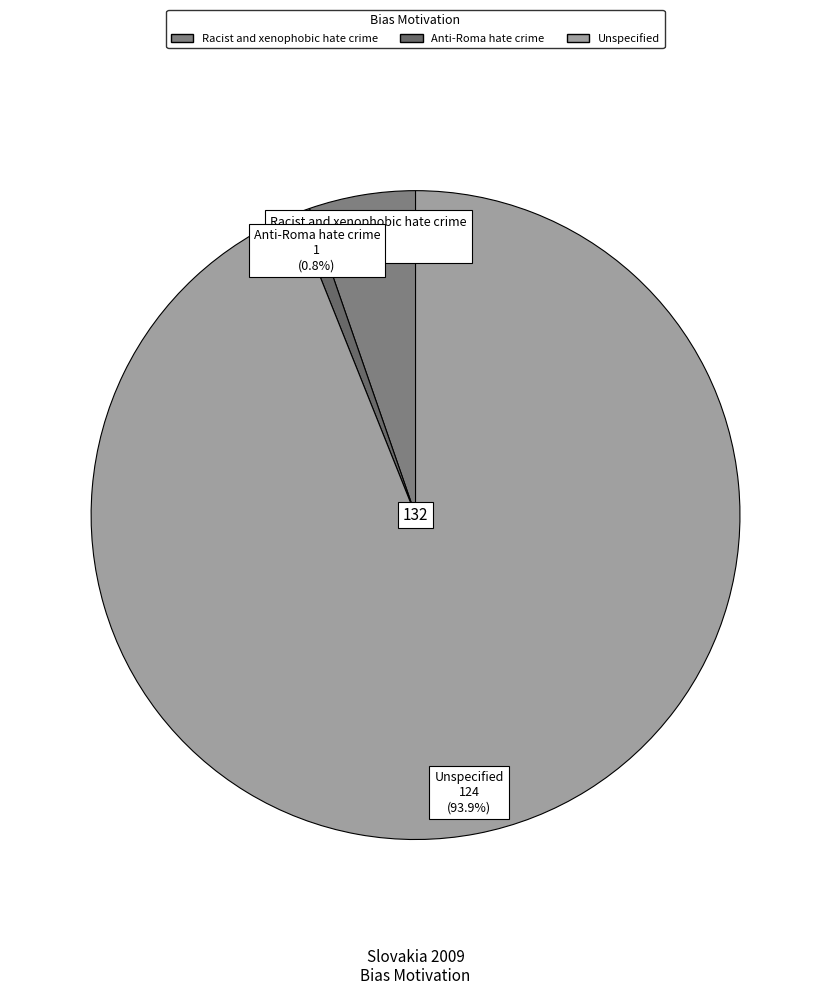

To the nearest percent, what is the difference between the largest and smallest slice percentages?

93%